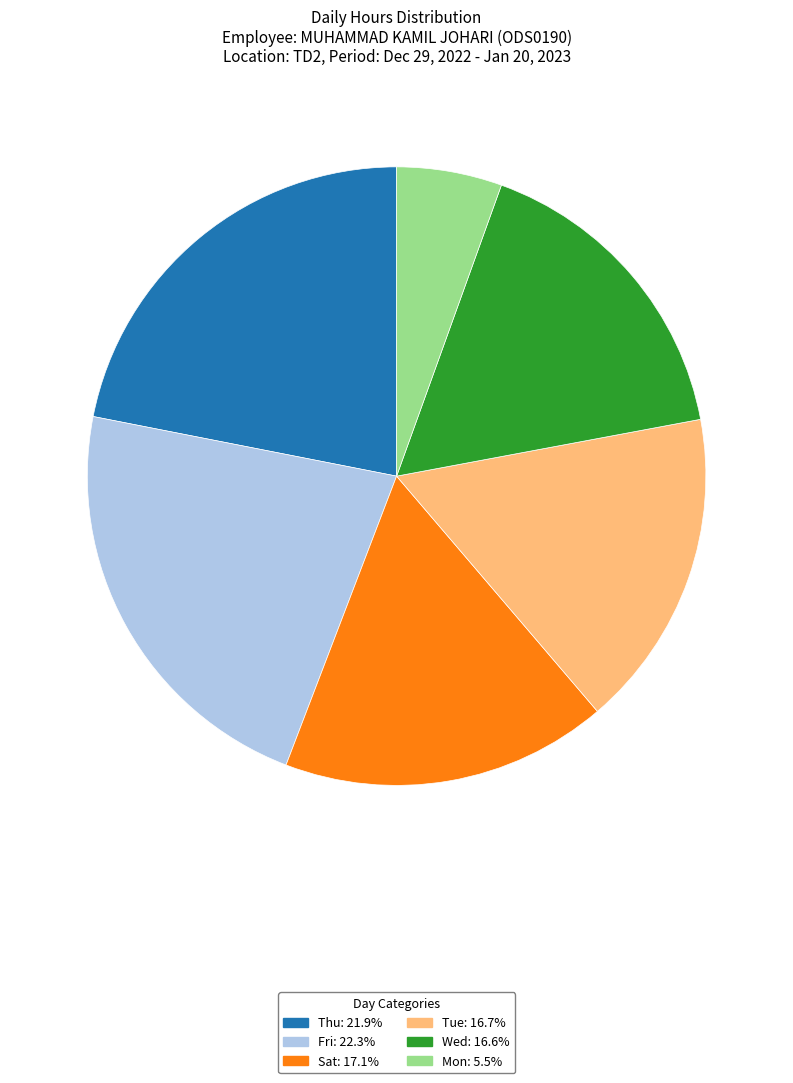

Does any single category account for the majority?

No